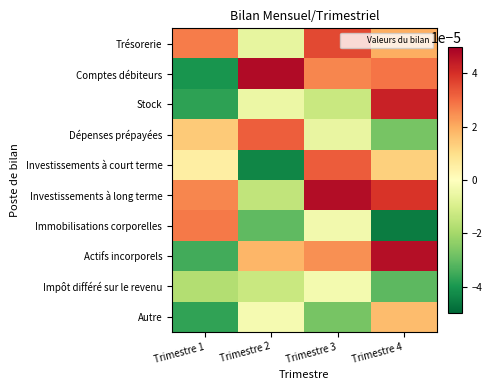

At how many categories does at least one series exceed 0?

4